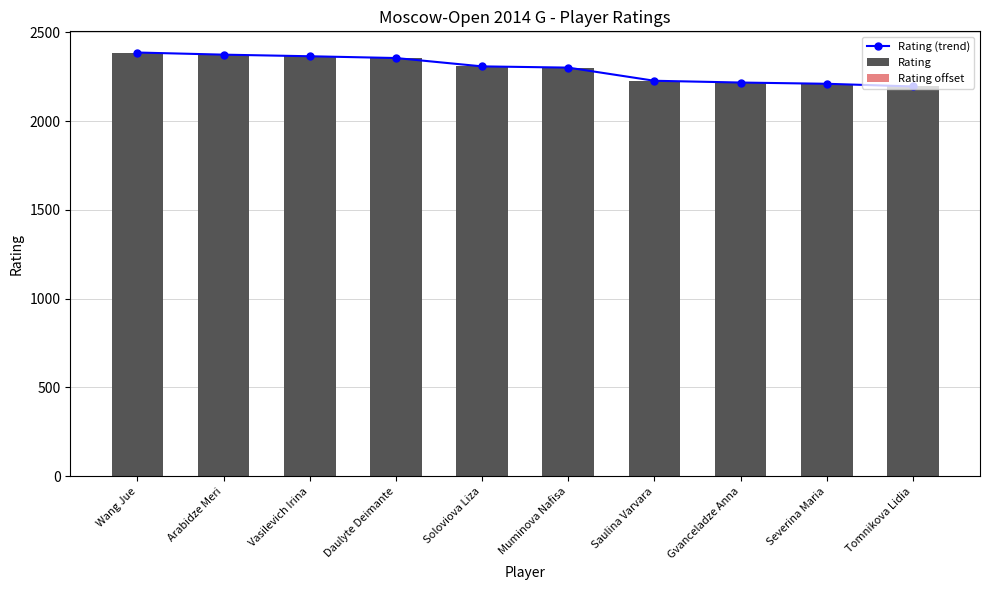

How many groups of bars are there?

10